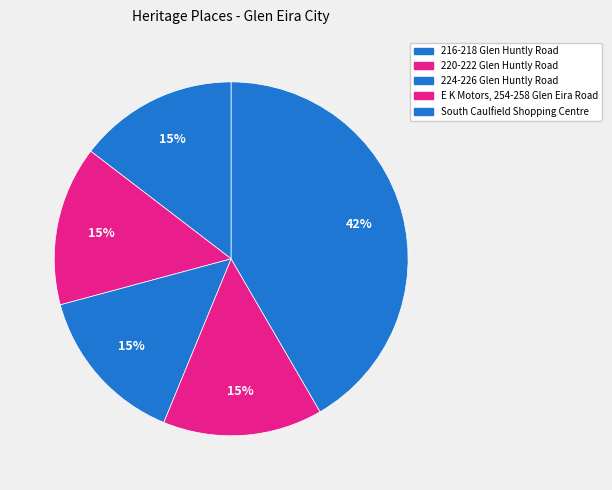

Combined, do E K Motors, 254-258 Glen Eira Road and 220-222 Glen Huntly Road account for over 50%?

No